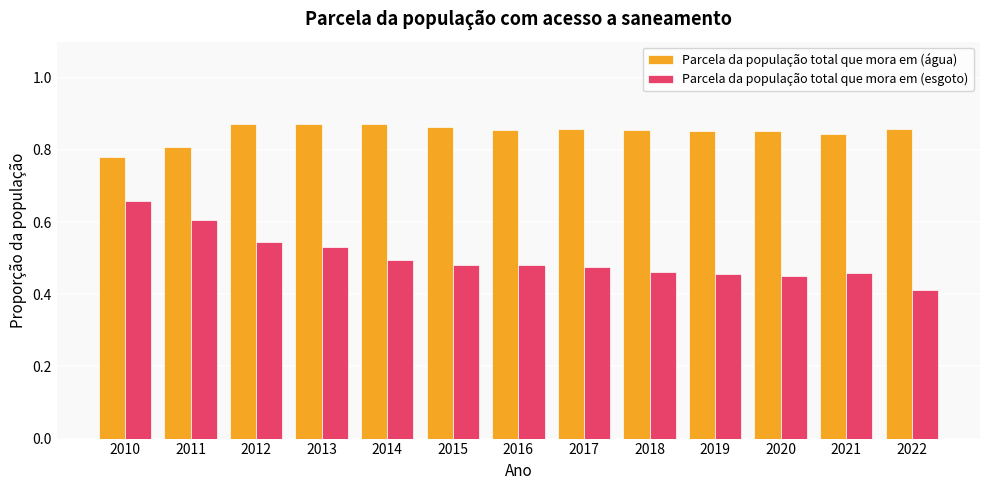

How many data points does each series have?

13